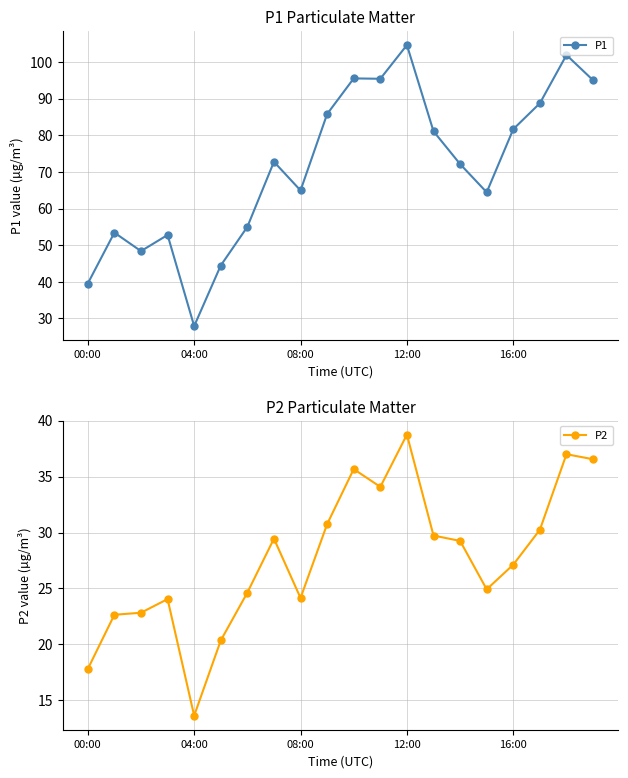

True or false: P1 has more than 0 points higher than both neighbors.

True